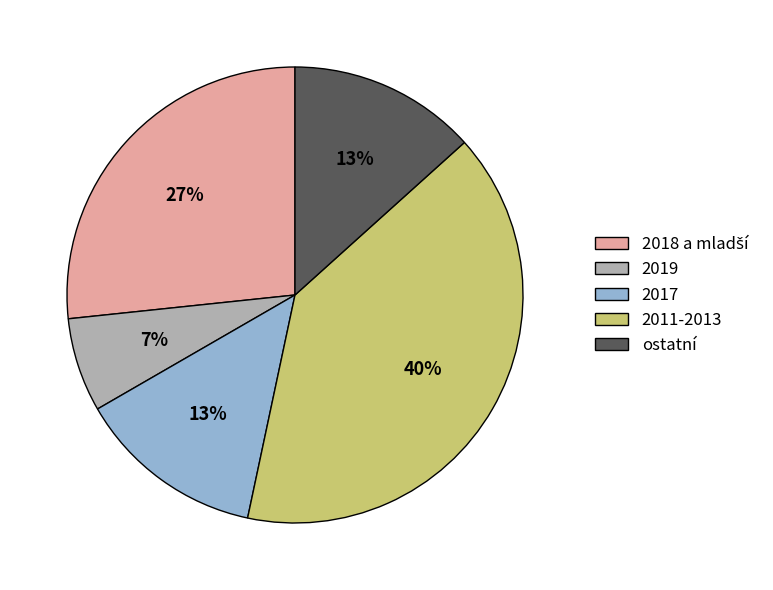

To the nearest percent, what is the difference between the largest and smallest slice percentages?

33%